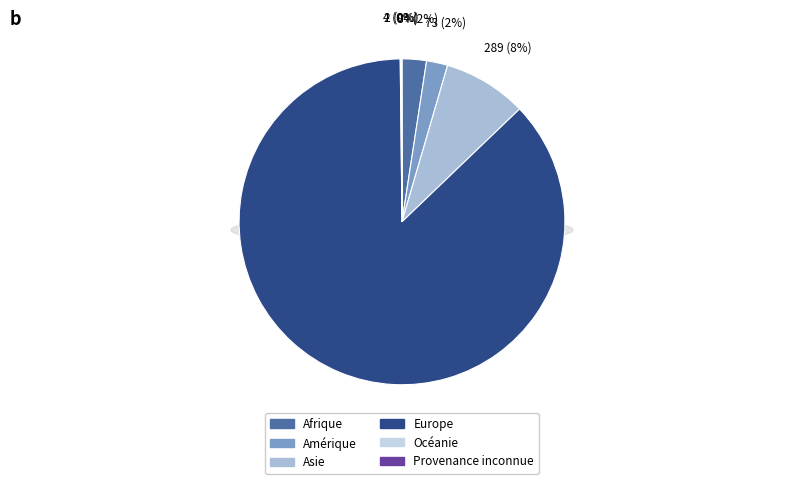

Count the number of slices in the pie.

6